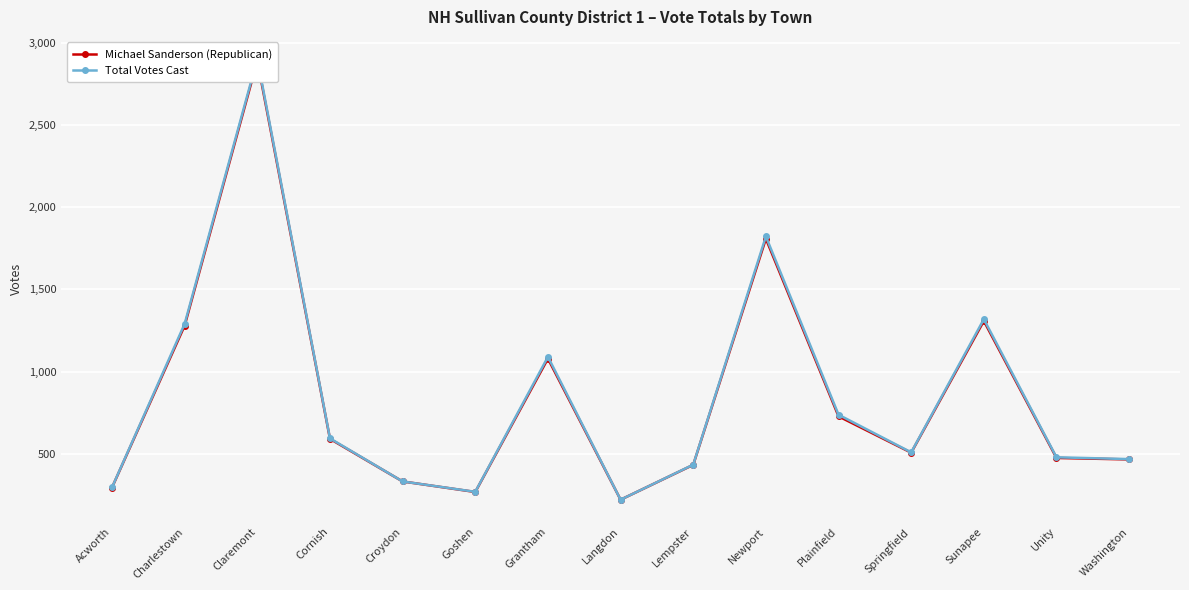

Reading right to left, extract all data points from this chart.

Michael Sanderson (Republican): 466	475	1308	507	728	1808	433	221	1079	268	332	591	2890	1280	295
Total Votes Cast: 468	479	1319	509	738	1822	434	221	1090	269	332	594	2902	1291	296